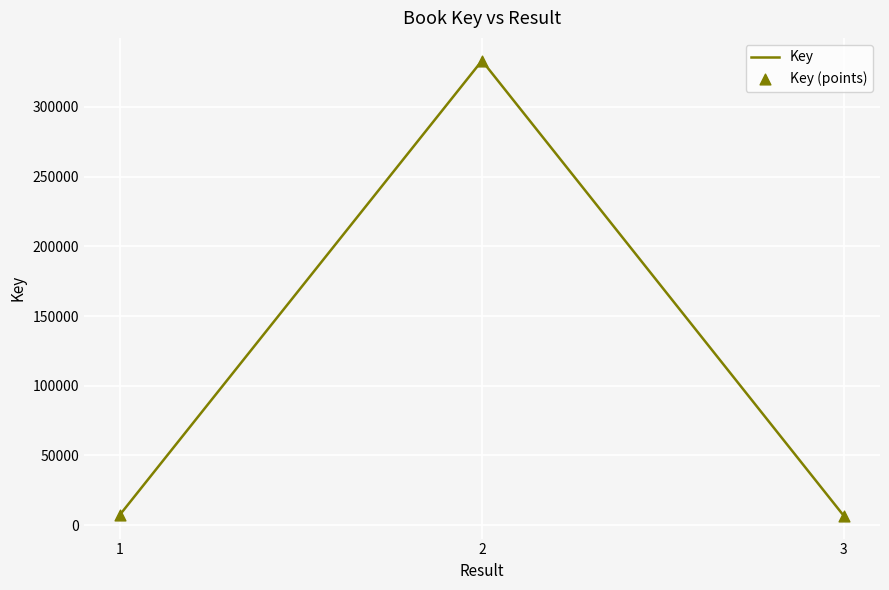

What is the maximum value shown in the chart?

333232